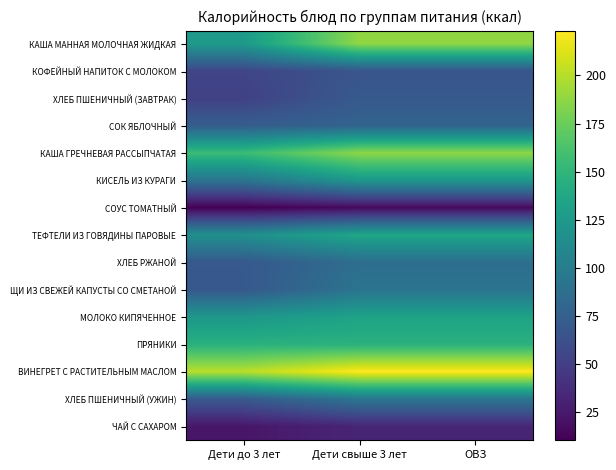

At how many categories does at least one series exceed 100?

3